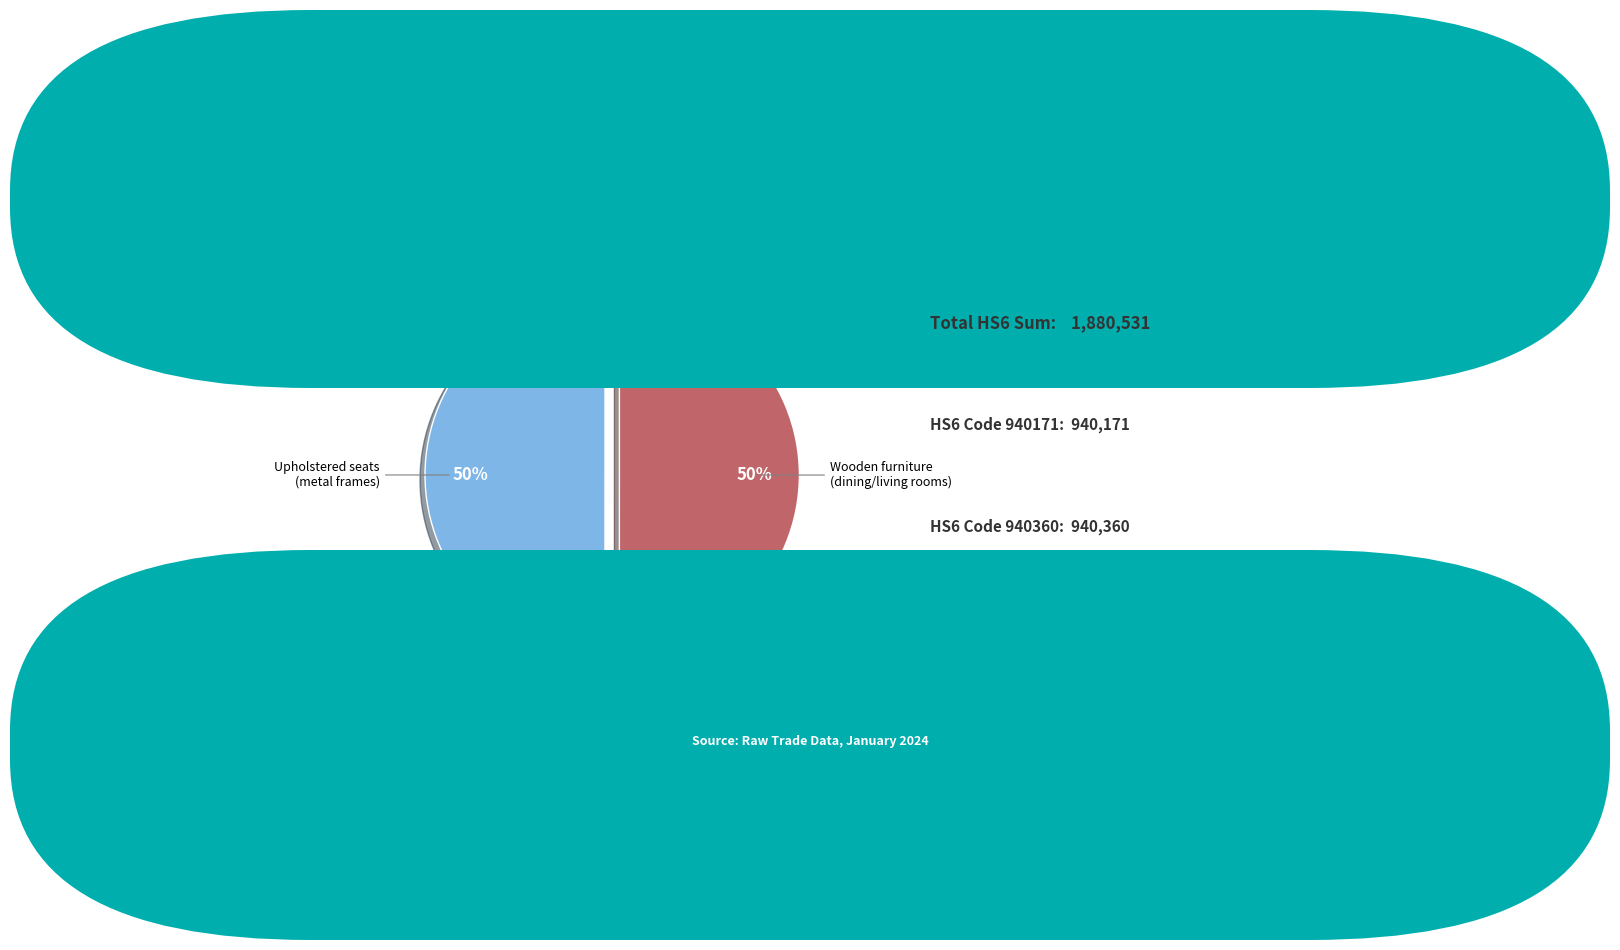

Do Upholstered seats (metal frames) and Wooden furniture (dining/living rooms) together represent more than half of the pie?

Yes